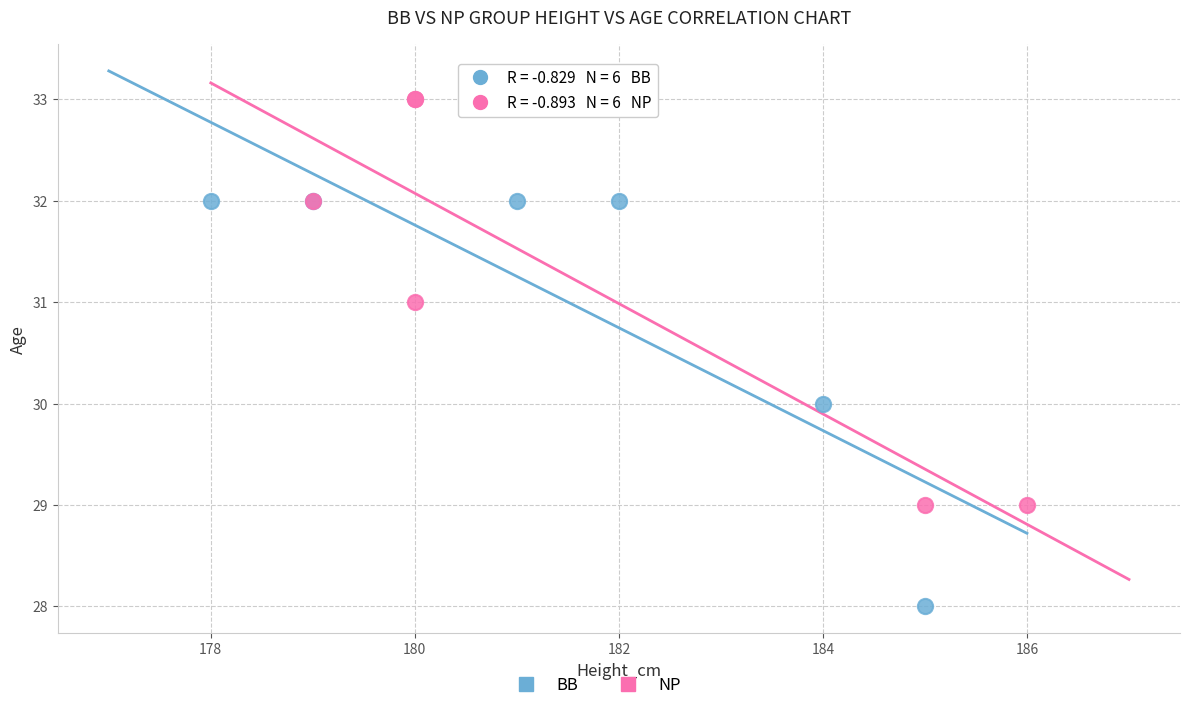

Which series reaches the minimum Y coordinate?

BB